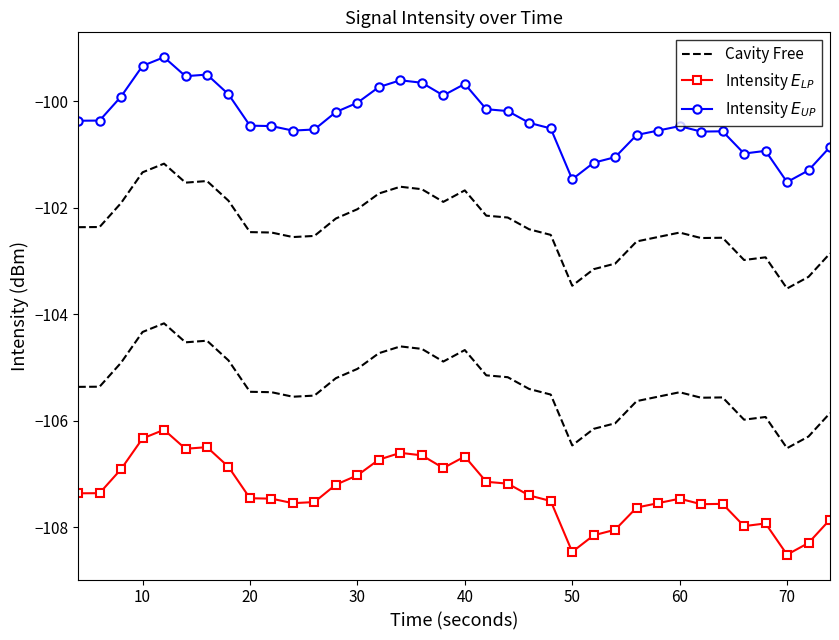

True or false: Intensity $E_{UP}$ and Intensity $E_{LP}$ intersect in this chart.

False